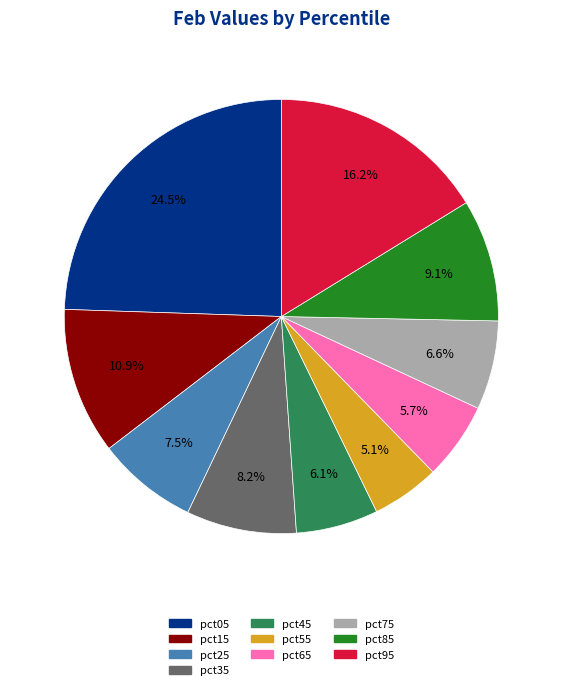

Which slice is the largest?

pct05